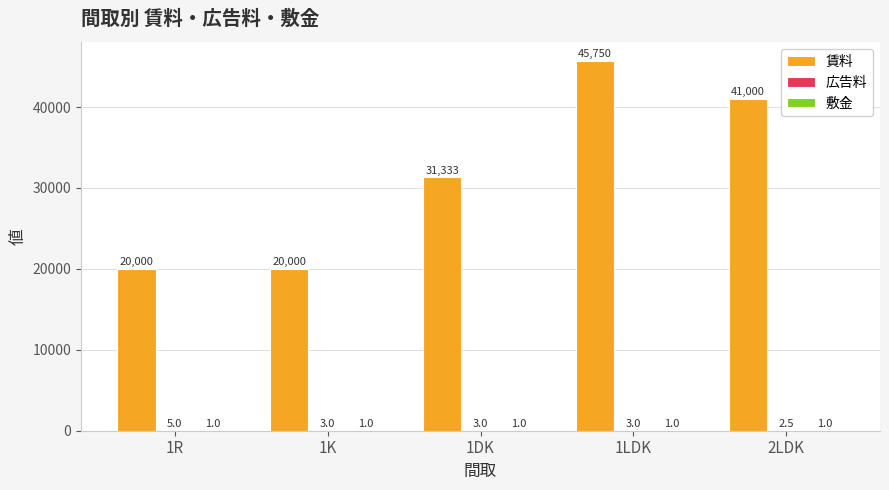

At which category does the chart reach its peak across all series?

1LDK